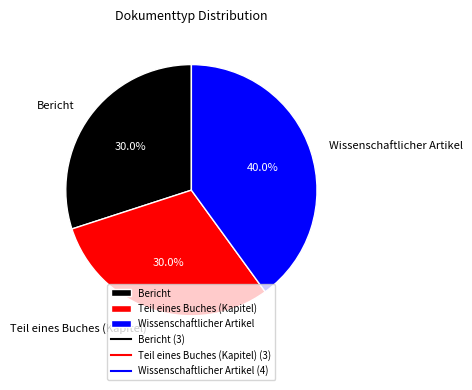

How much of the chart is everything except Bericht?

70.0%